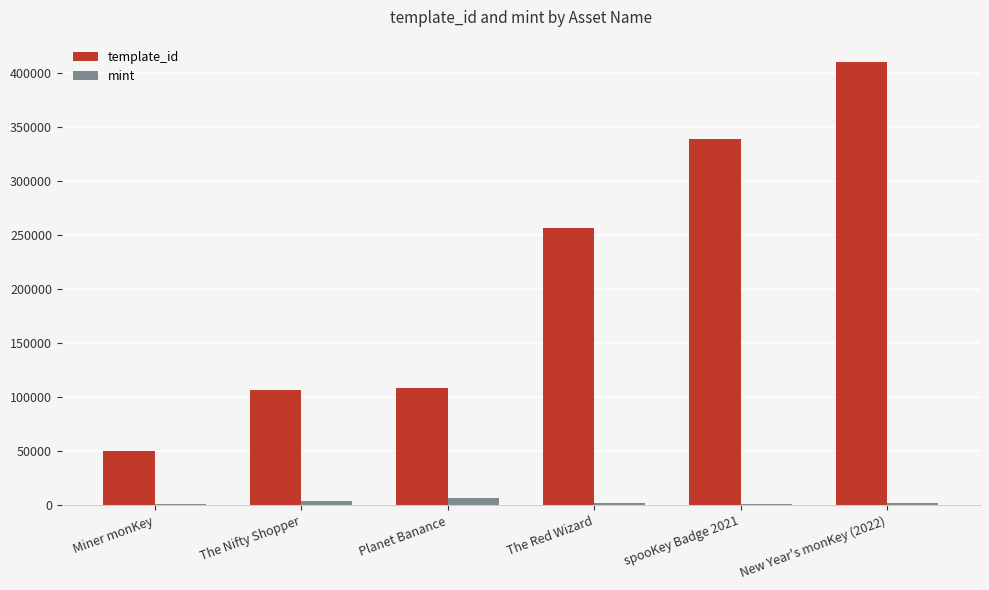

What is the average value of the mint series?

2833